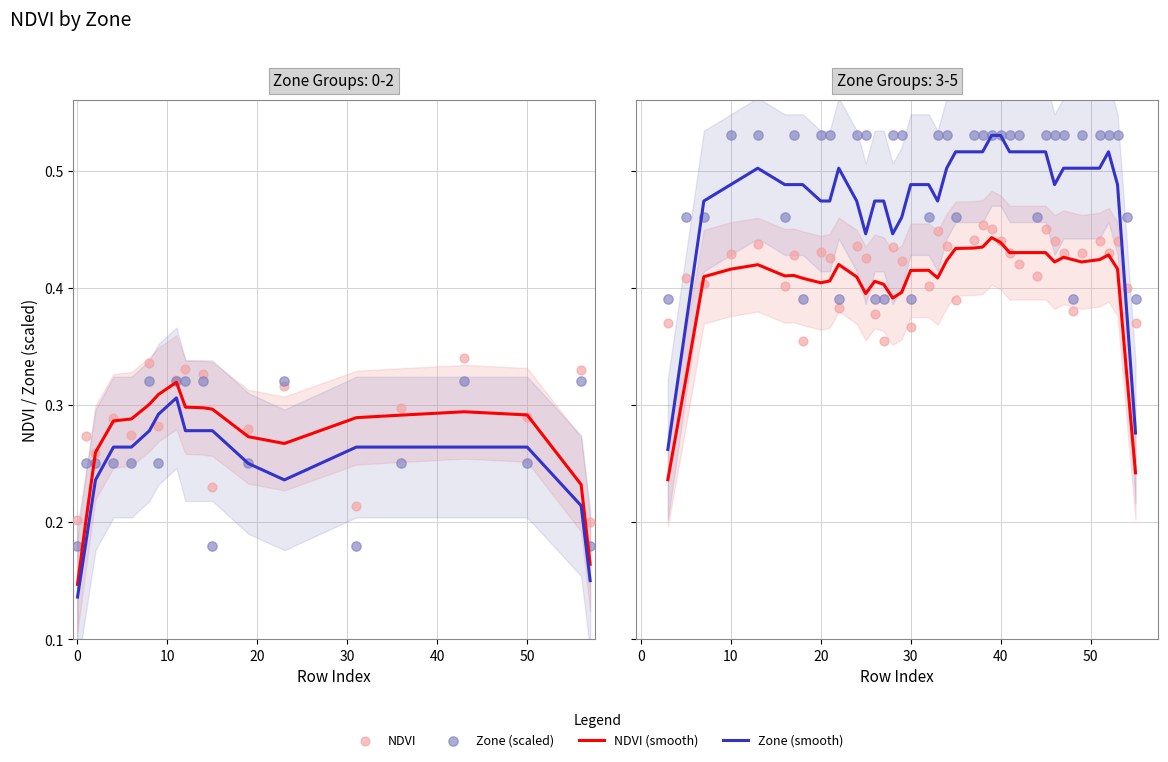

What are all the series names shown in the legend?

NDVI (smooth), Zone (smooth), NDVI, Zone (scaled)